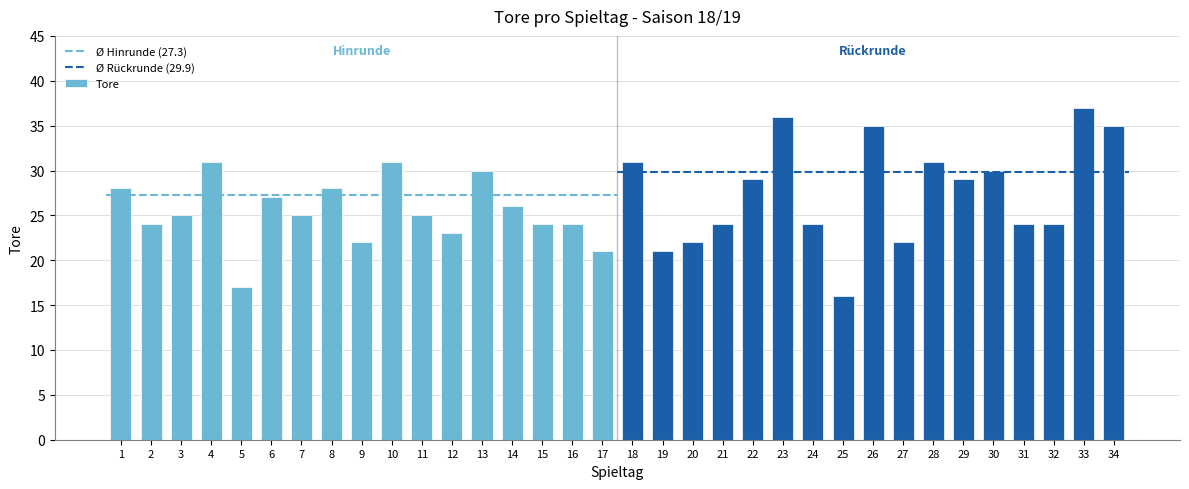

Reading right to left, list all the values displayed in this chart.

35	37	24	24	30	29	31	22	35	16	24	36	29	24	22	21	31	21	24	24	26	30	23	25	31	22	28	25	27	17	31	25	24	28